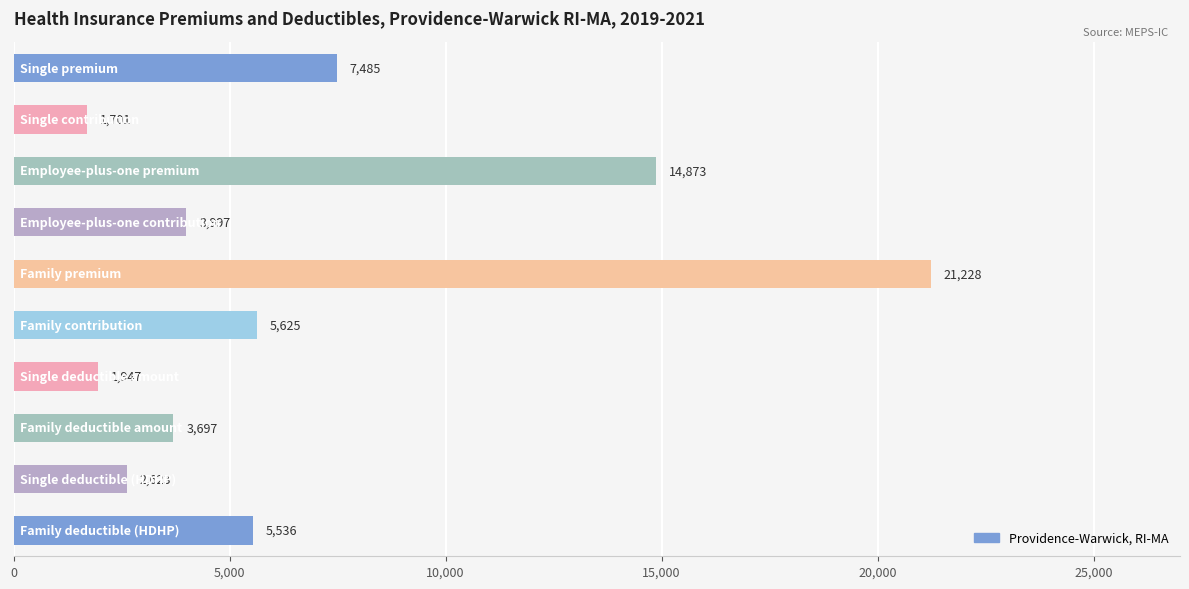

What is the average value?

6871